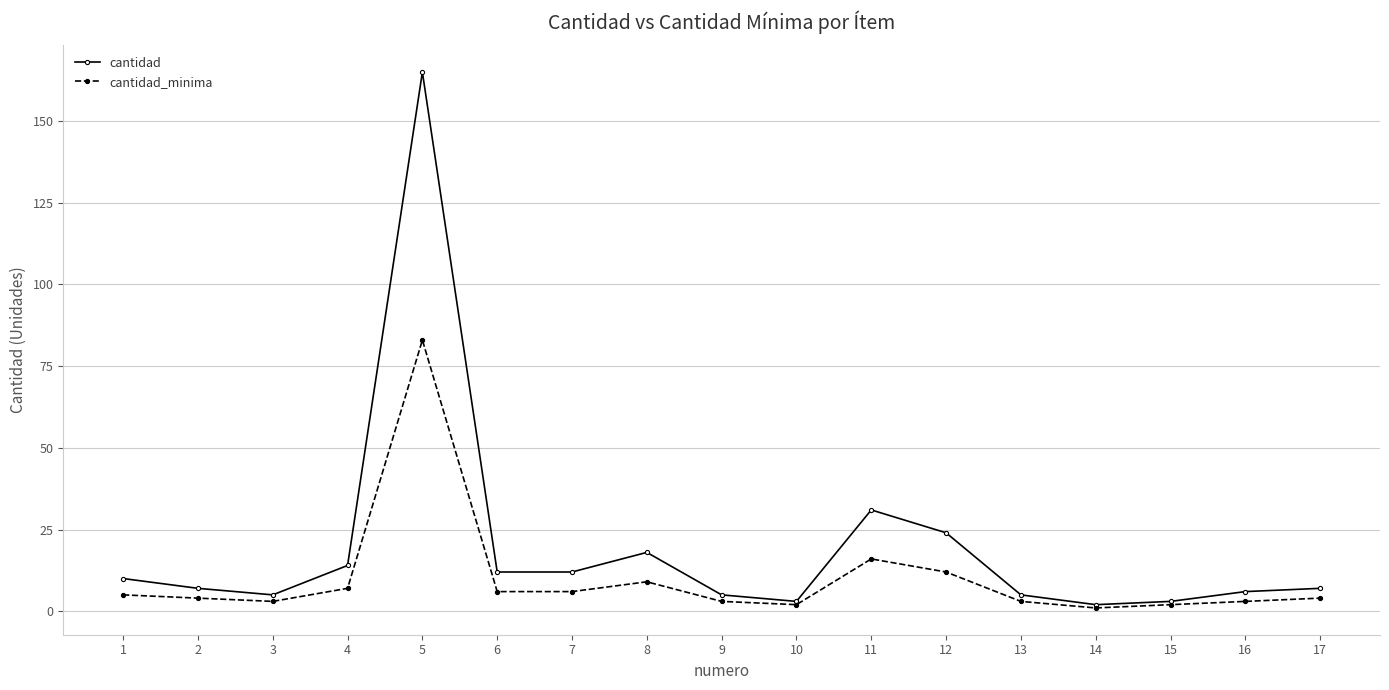

Which category has the highest value in the cantidad_minima series?

5